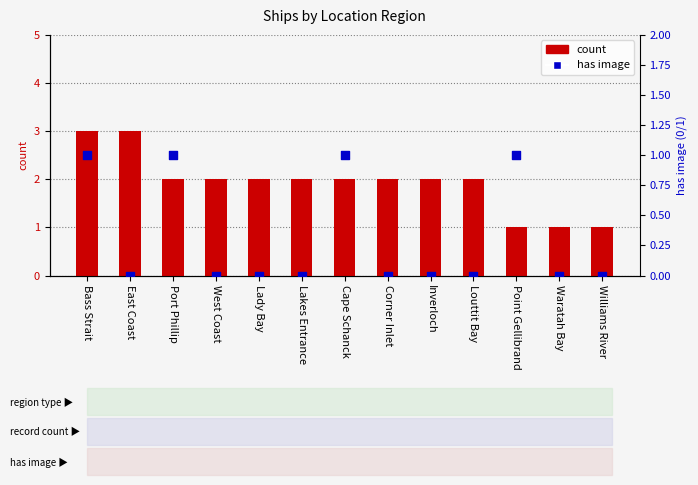

Which series has the largest Y range (max minus min)?

count